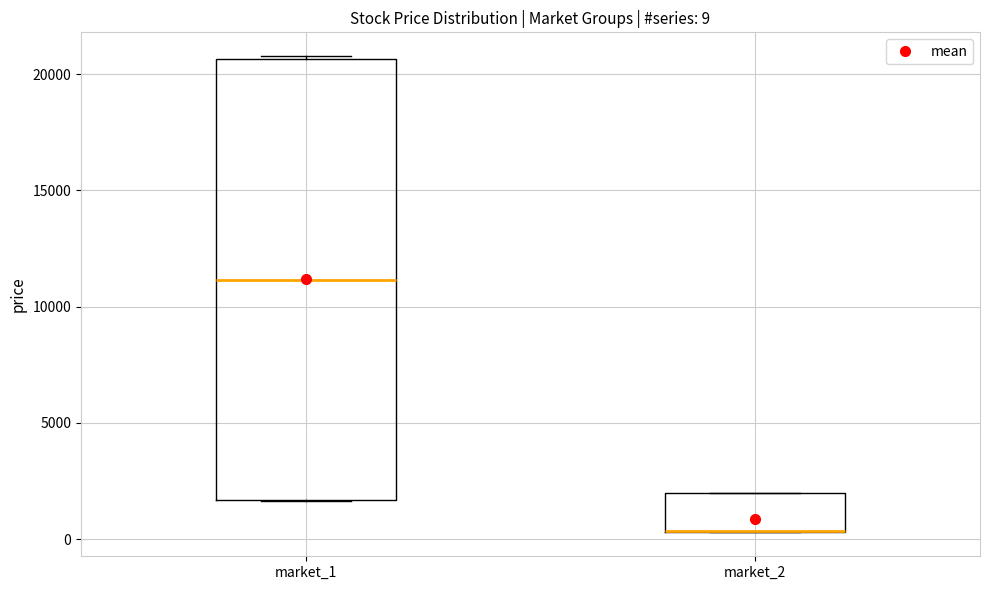

Which box is the tallest, from its lower edge to its upper edge?

market_1